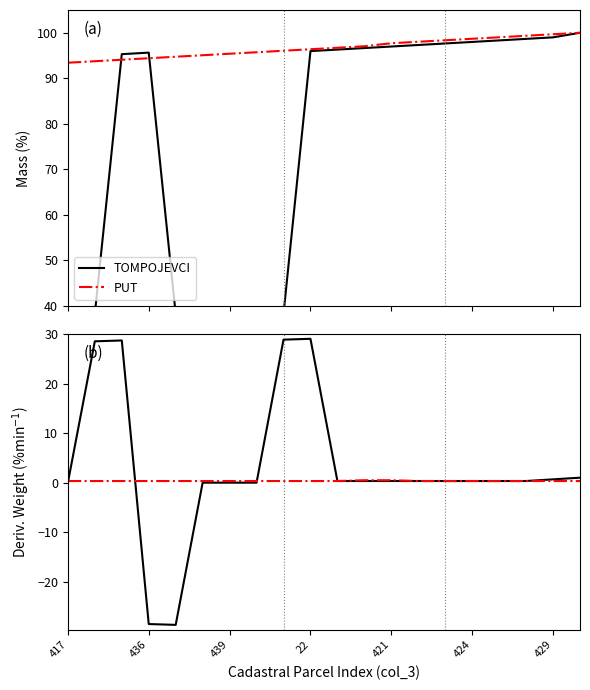

True or false: PUT and TOMPOJEVCI intersect in this chart.

True